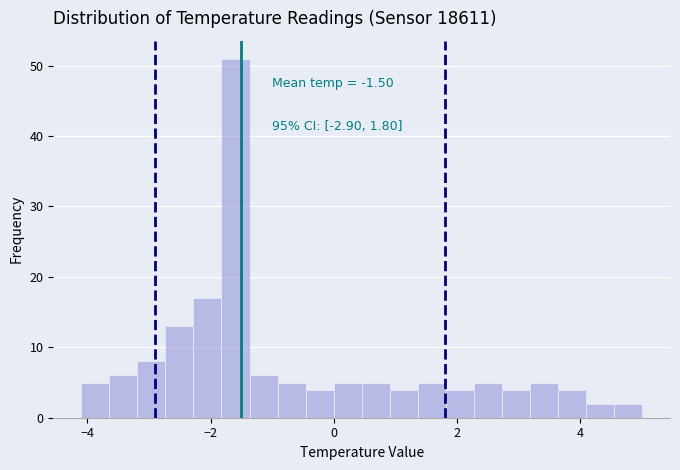

Read against the x-axis, roughly where is the centre of the tallest bar?

-1.6